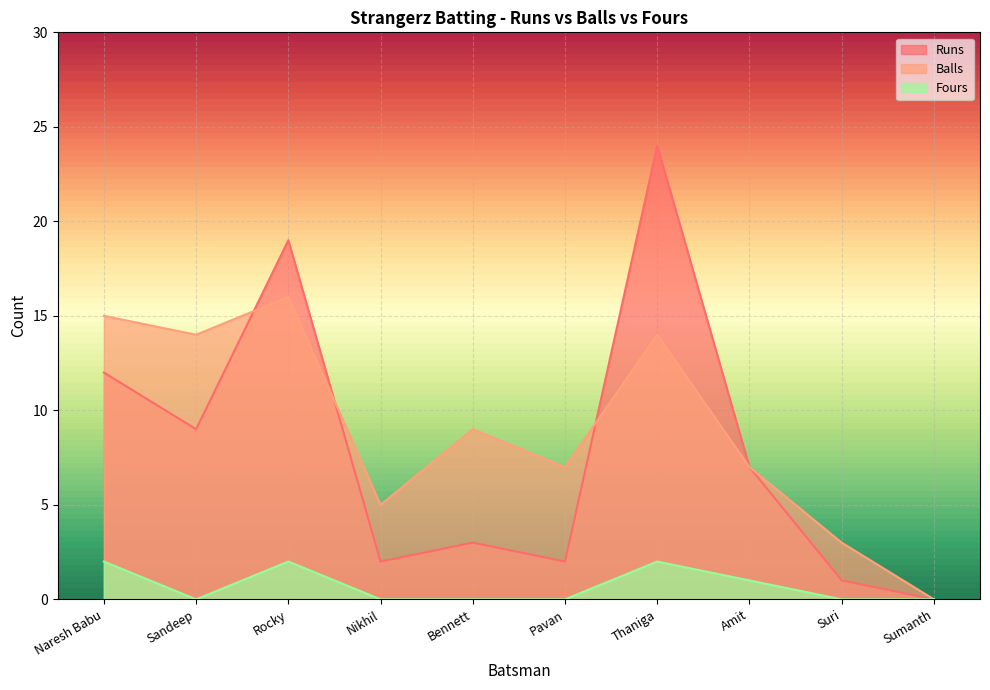

How many interior local valleys does the Fours series have?

1